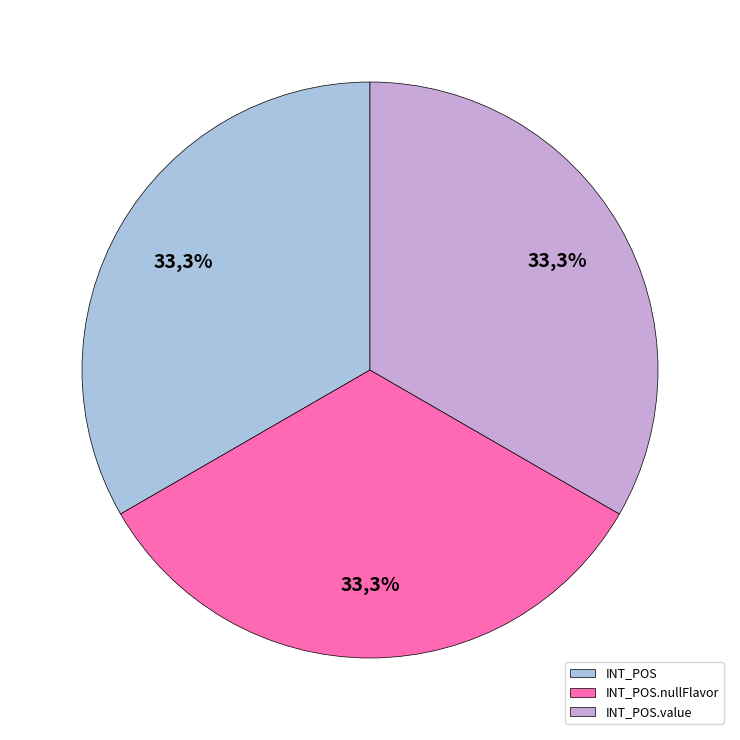

Count the number of slices in the pie.

3